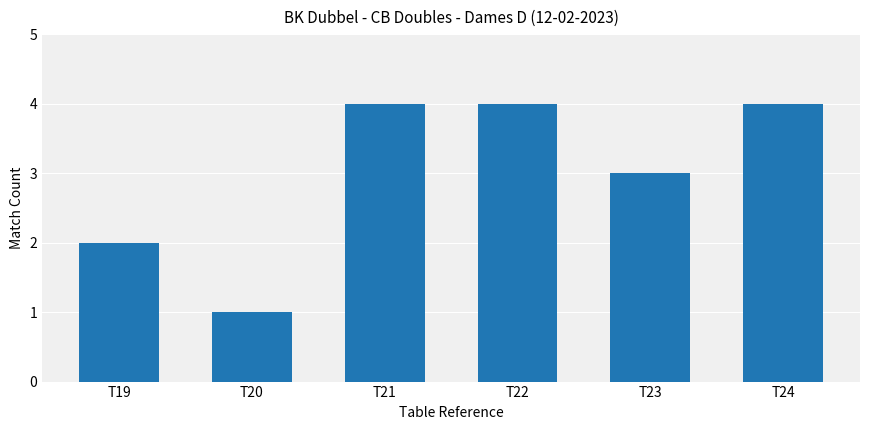

What is the greatest value displayed?

4